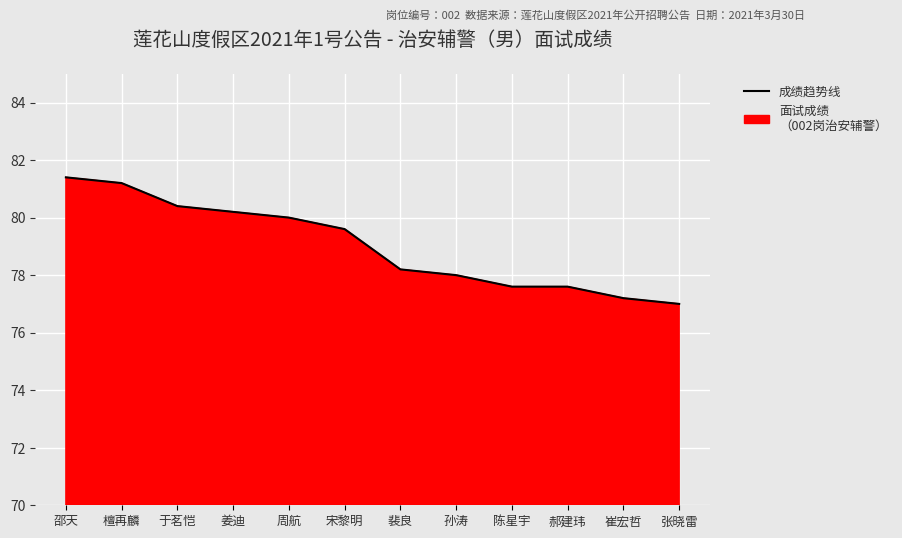

Read the value at 裴良.

78.2